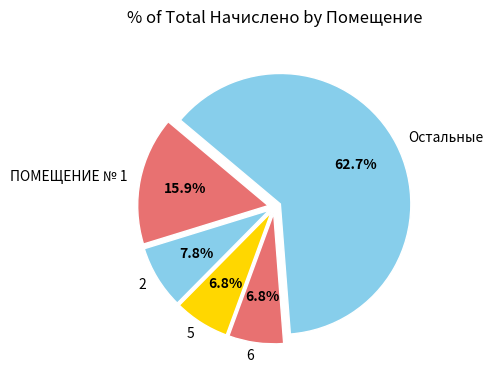

Which category has the biggest portion of the pie?

Остальные